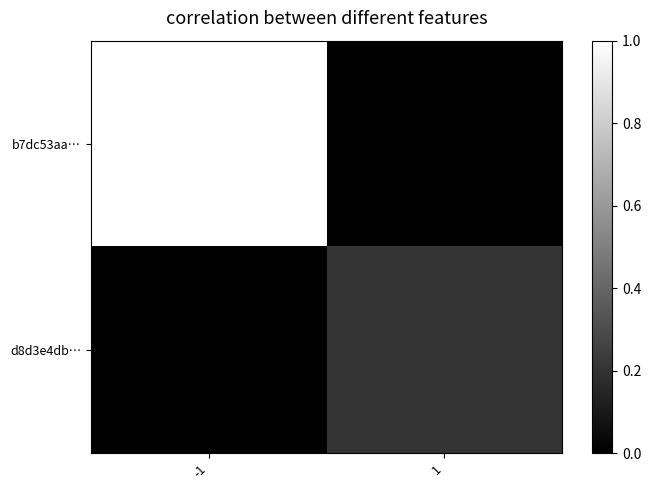

Reading left to right, extract all data points from this chart.

b7dc53aa…: -1=1.0	1=0.0
d8d3e4db…: -1=0.0	1=0.2